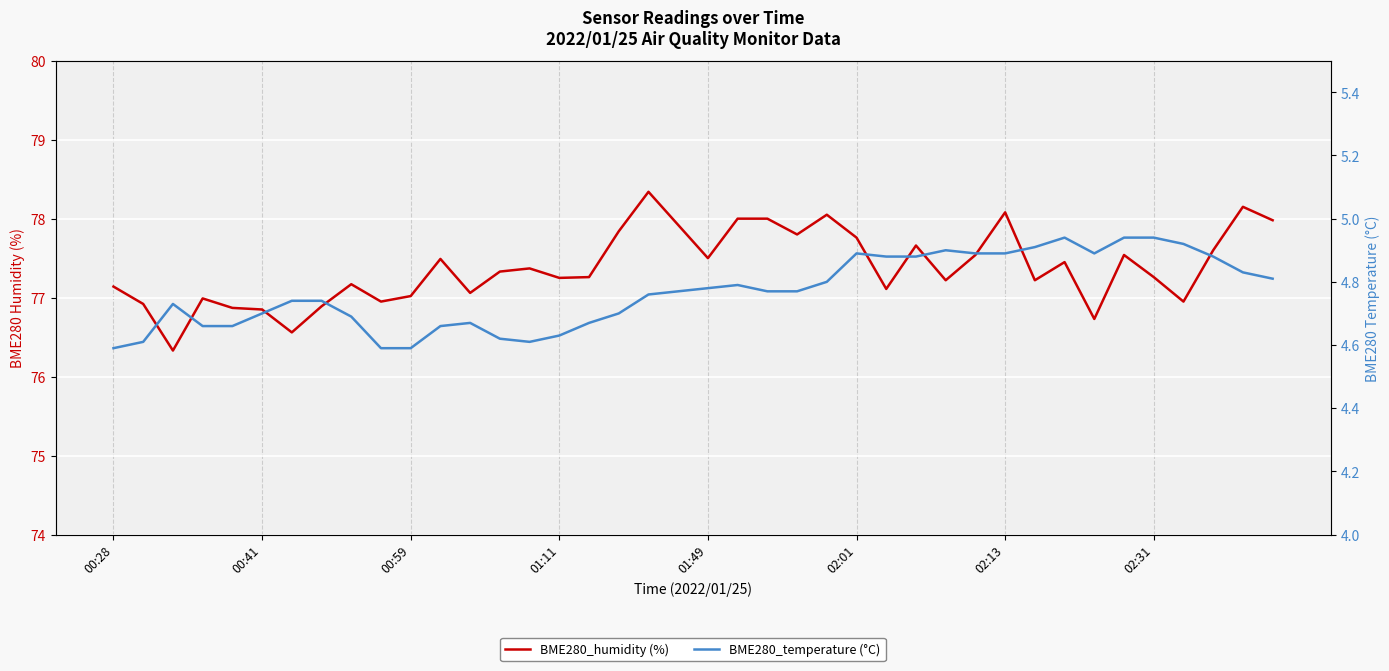

Is it true that BME280_humidity (%) equals 77.3 at 13?

True